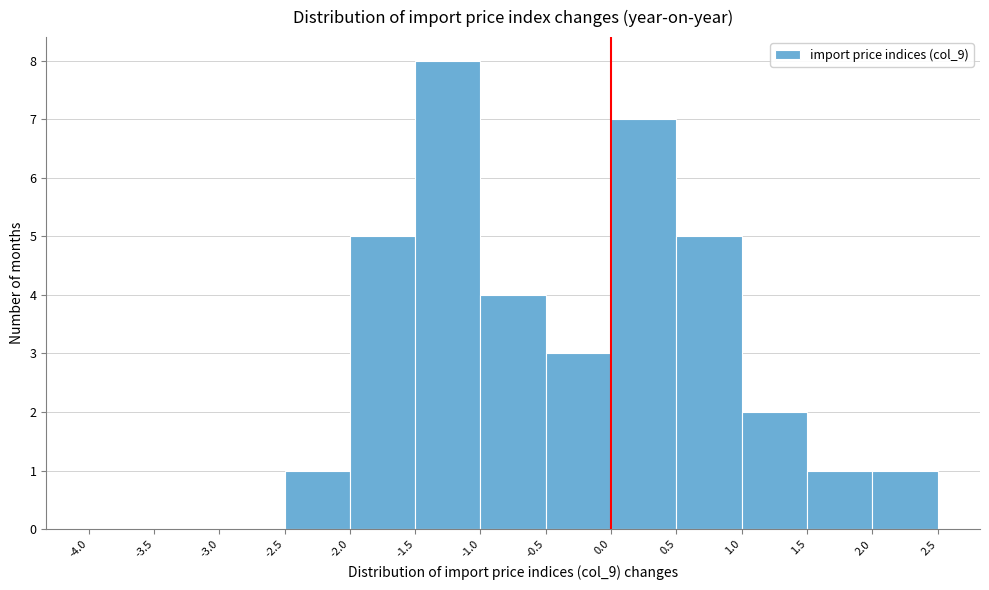

How tall is the bar that spans -1.0 to -0.5 on the x-axis? The values are not printed on the chart, so give them approximately, as read against the axis.

4